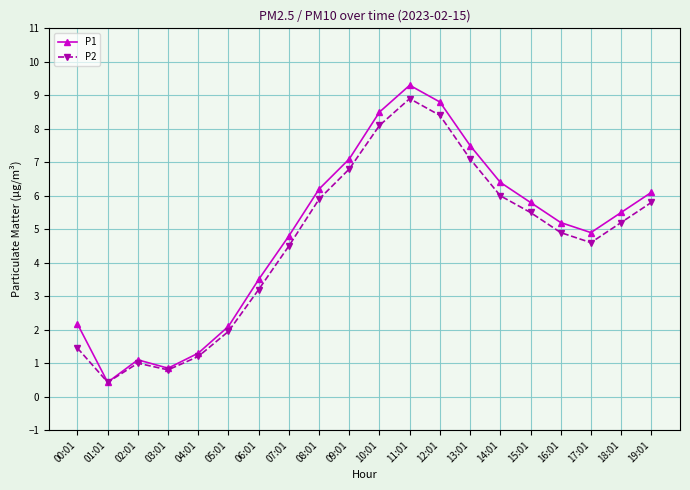

The value of P1 at 04:01 is 1.3. True or false?

True